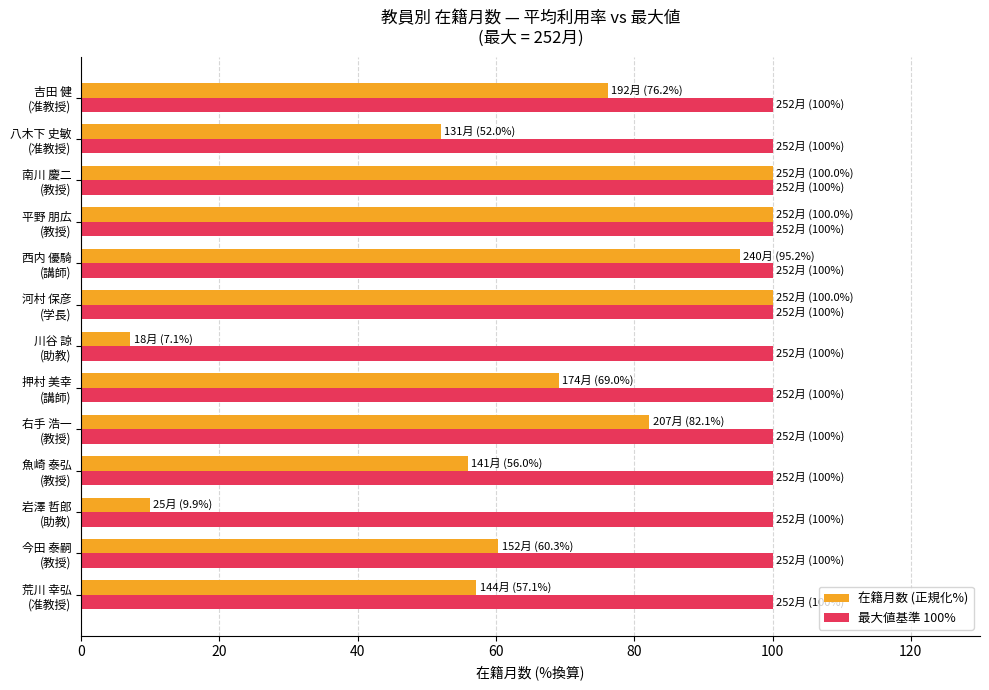

List the series in order of their overall mean, highest first.

最大値基準 100%, 在籍月数 (正規化%)